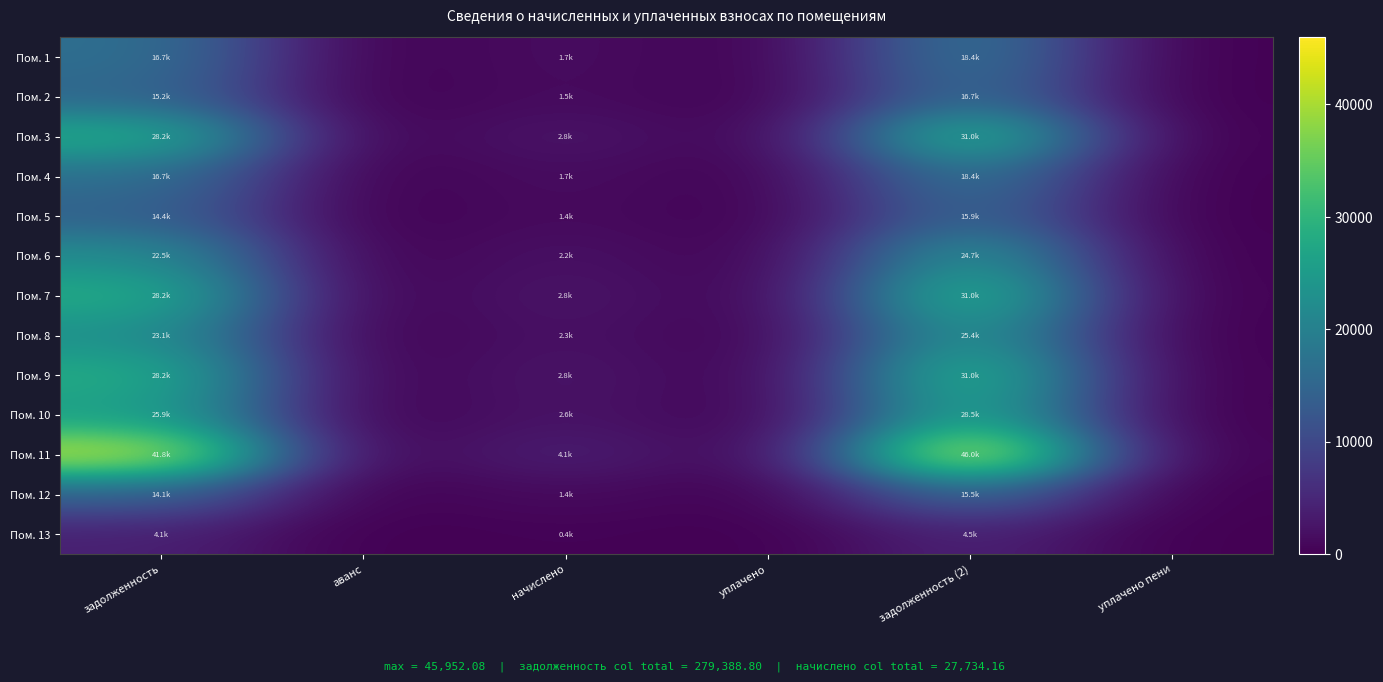

At which category is the sum across all series the highest?

задолженность (2)